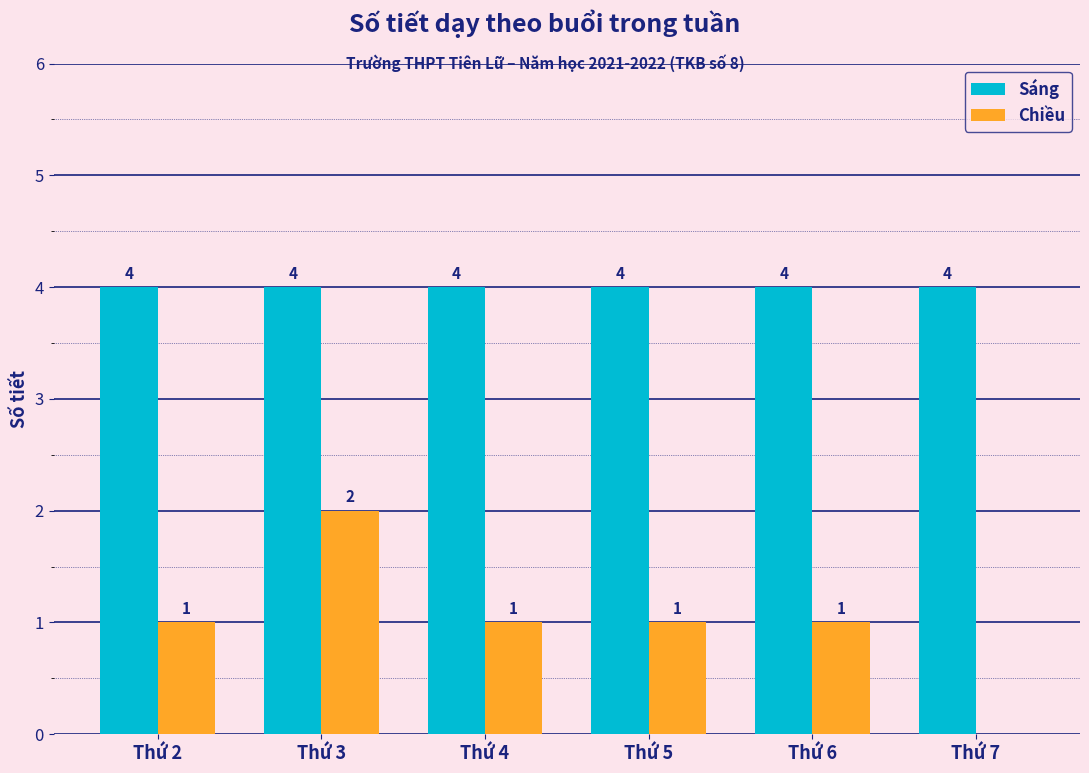

Read the Sáng value at Thứ 2.

4